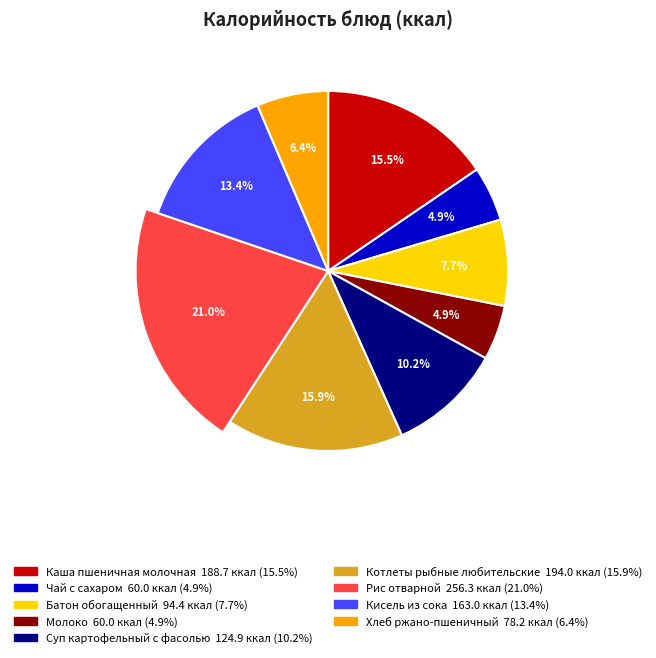

Rank the categories by value from highest to lowest.

Рис отварной, Котлеты рыбные любительские, Каша пшеничная молочная, Кисель из сока, Суп картофельный с фасолью, Батон обогащенный, Хлеб ржано-пшеничный, Чай с сахаром, Молоко